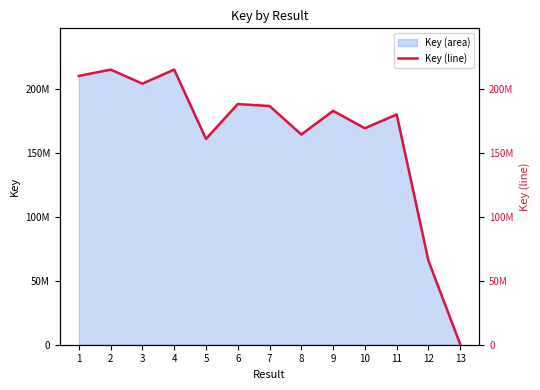

Is it true that the value at 6 is 265260574?

False